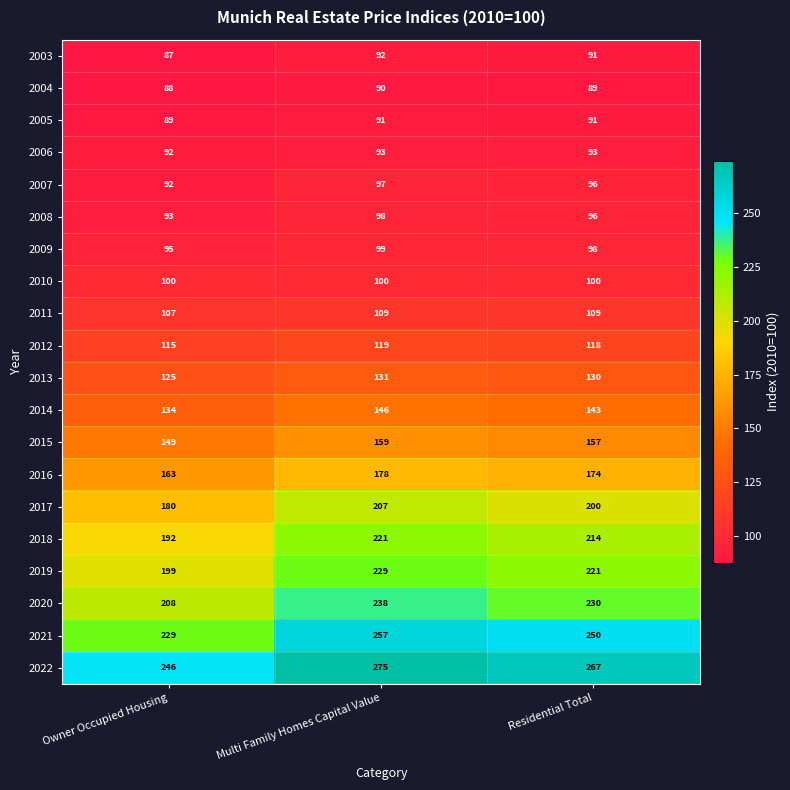

Read the 2004 value at Residential Total.

89